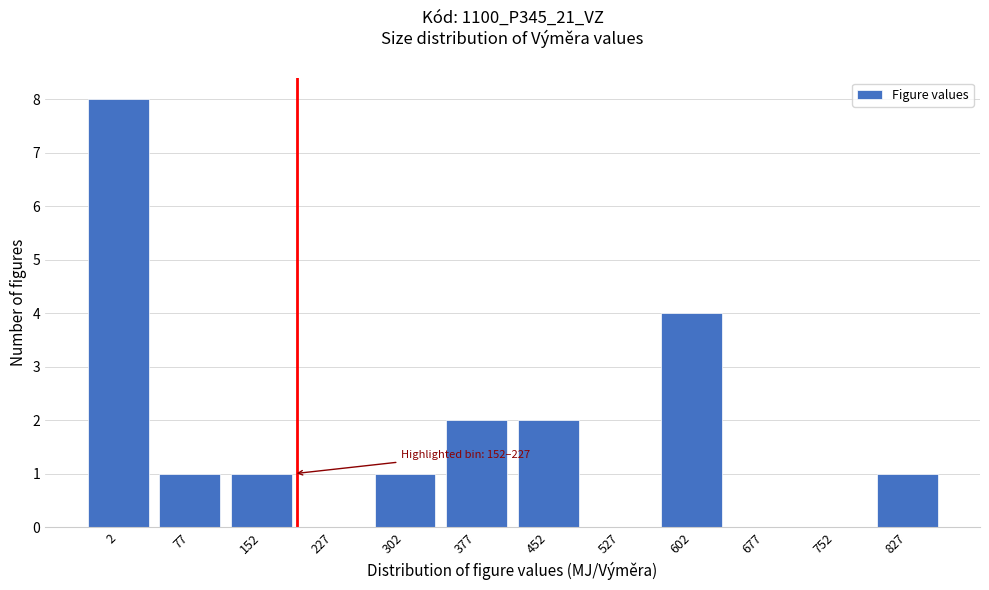

Reading right to left, transcribe all the data shown in this chart.

827=1	752=0	677=0	602=4	527=0	452=2	377=2	302=1	227=0	152=1	77=1	2=8